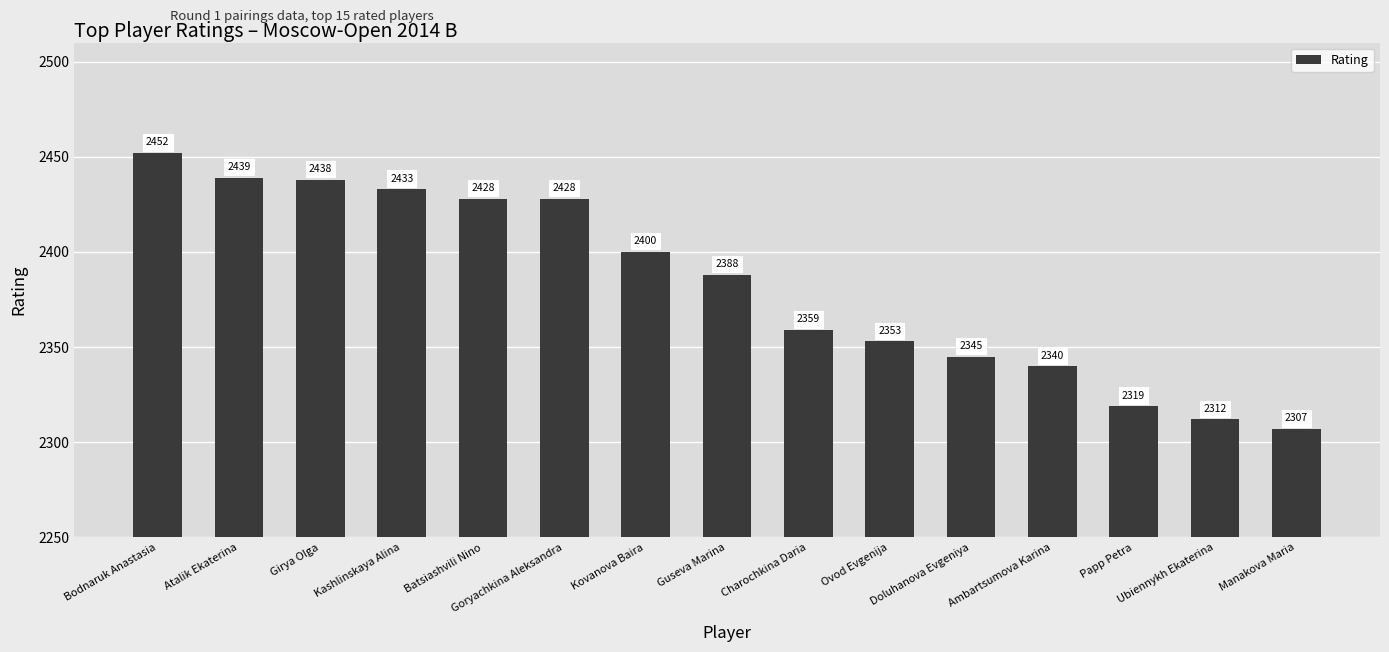

How many bars are there in total?

15